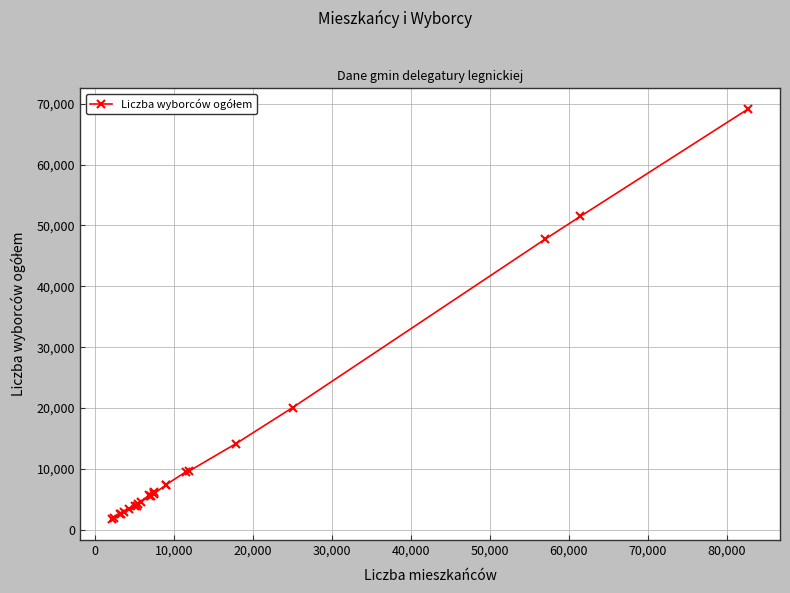

What is the difference between the second highest and minimum values?

49806